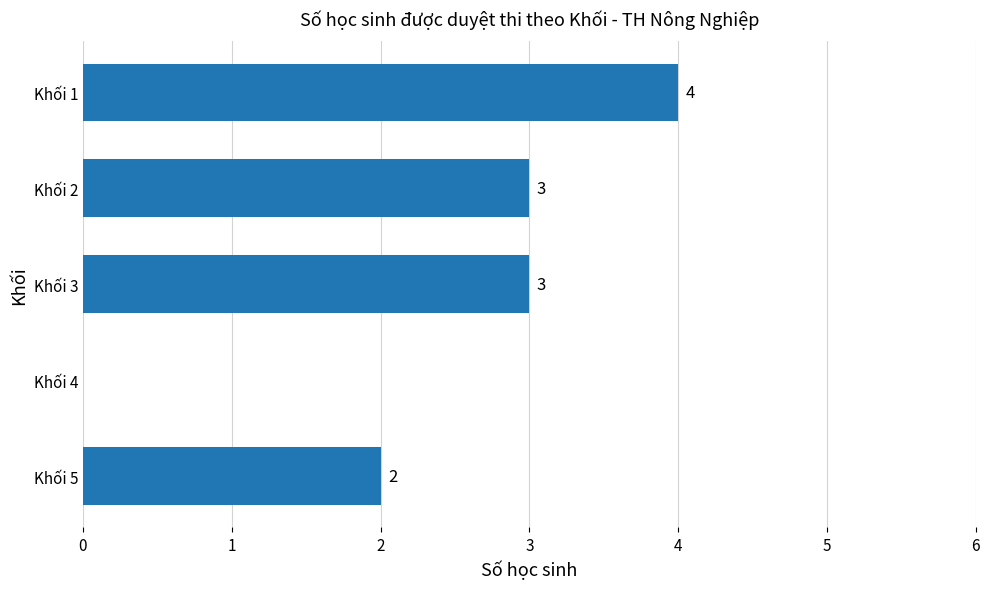

Is it true that the value at Khối 1 is 4?

True